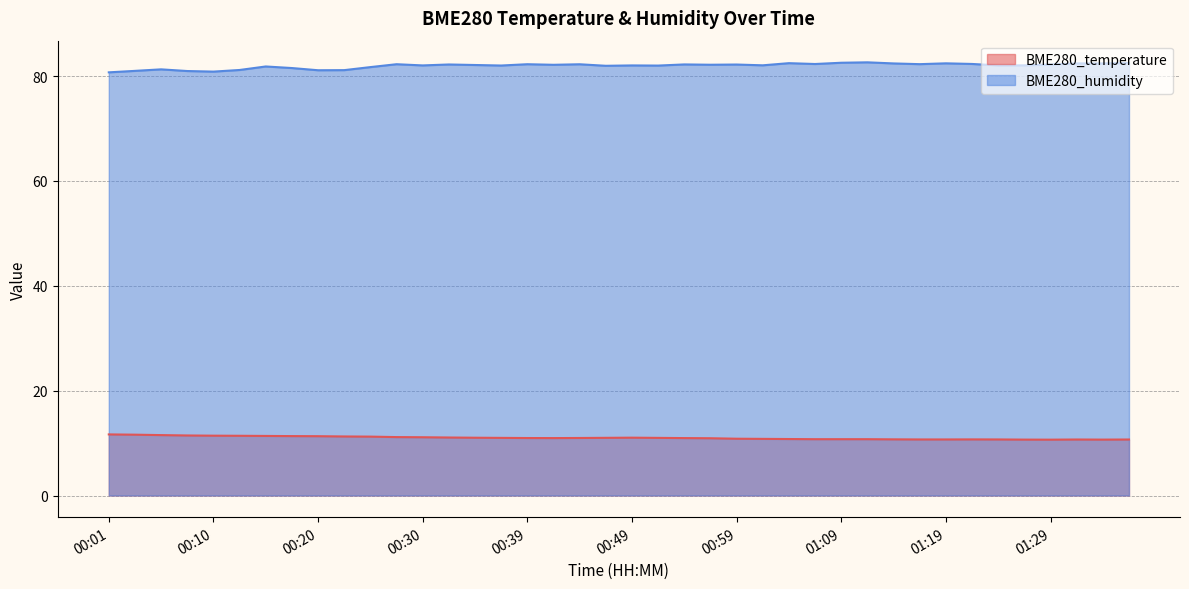

What is the difference between the BME280_temperature values at 01:24 and 00:05?

0.8